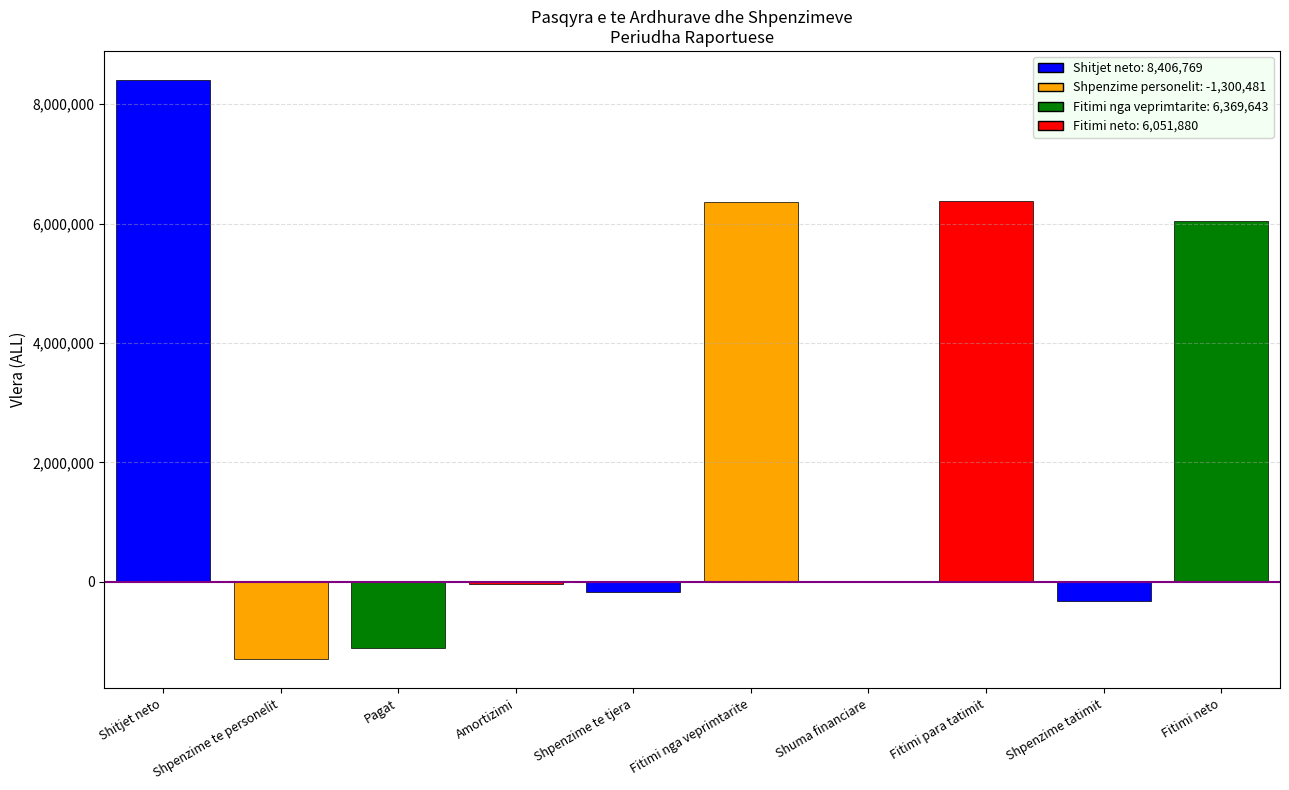

Count the number of data series in this chart.

1